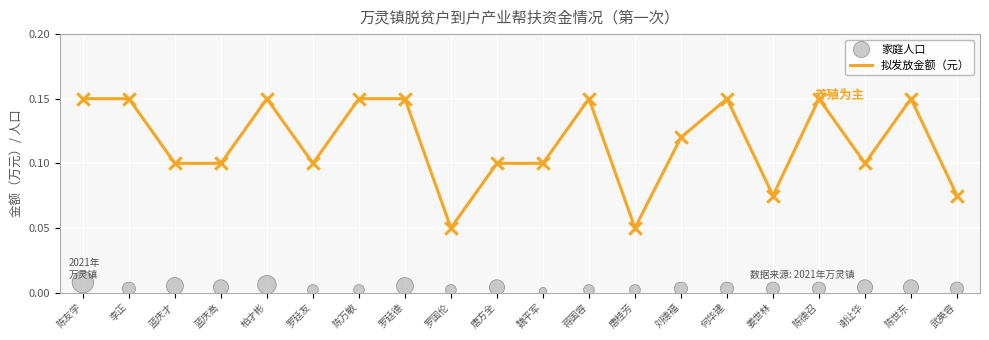

Which series reaches the maximum Y coordinate?

拟发放金额（元）